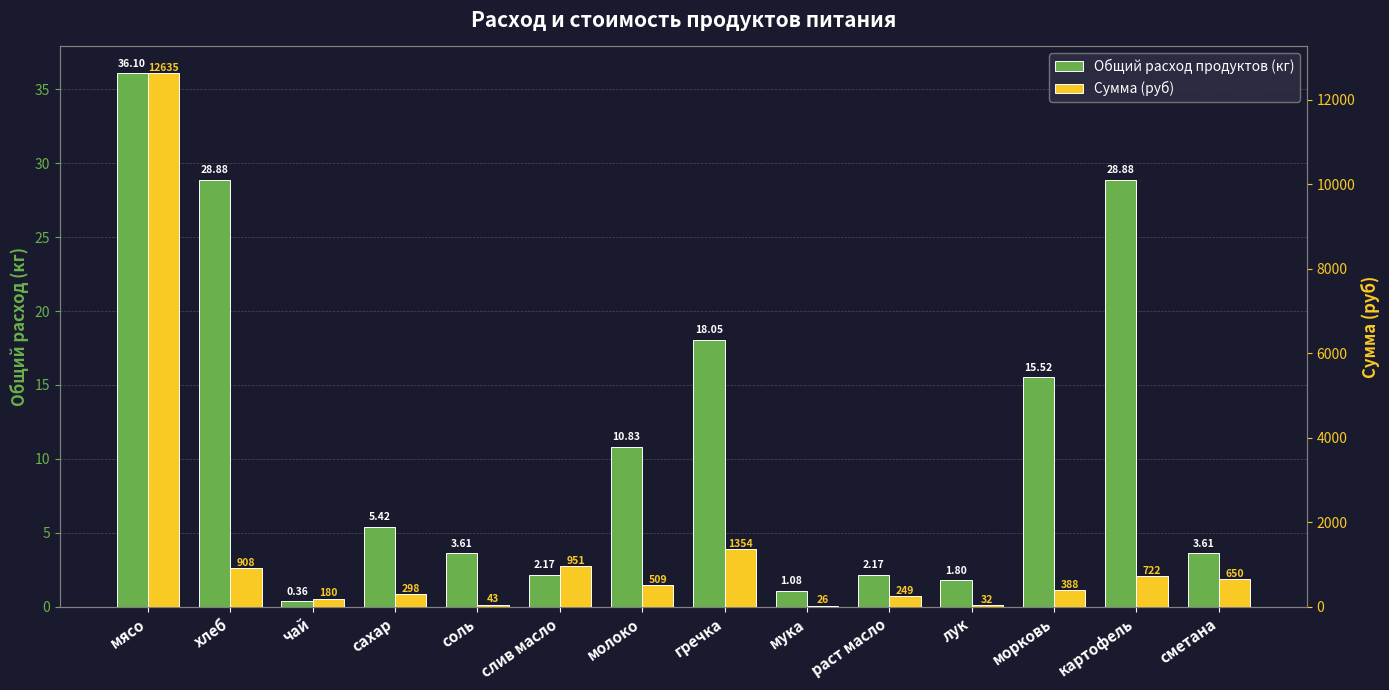

What are all the series names shown in the legend?

Общий расход продуктов (кг), Сумма (руб)